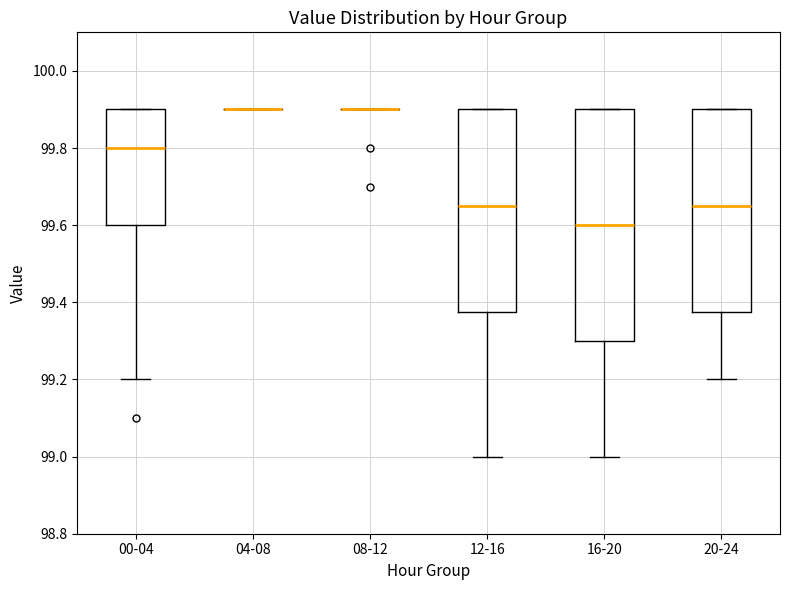

Which box is the tallest, from its lower edge to its upper edge?

16-20